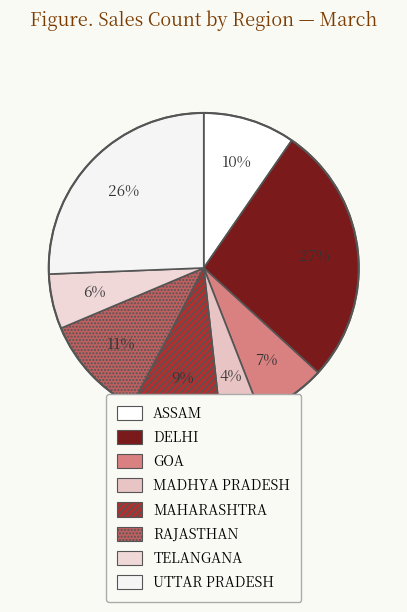

Rank the categories by value from lowest to highest.

MADHYA PRADESH, TELANGANA, GOA, MAHARASHTRA, ASSAM, RAJASTHAN, UTTAR PRADESH, DELHI